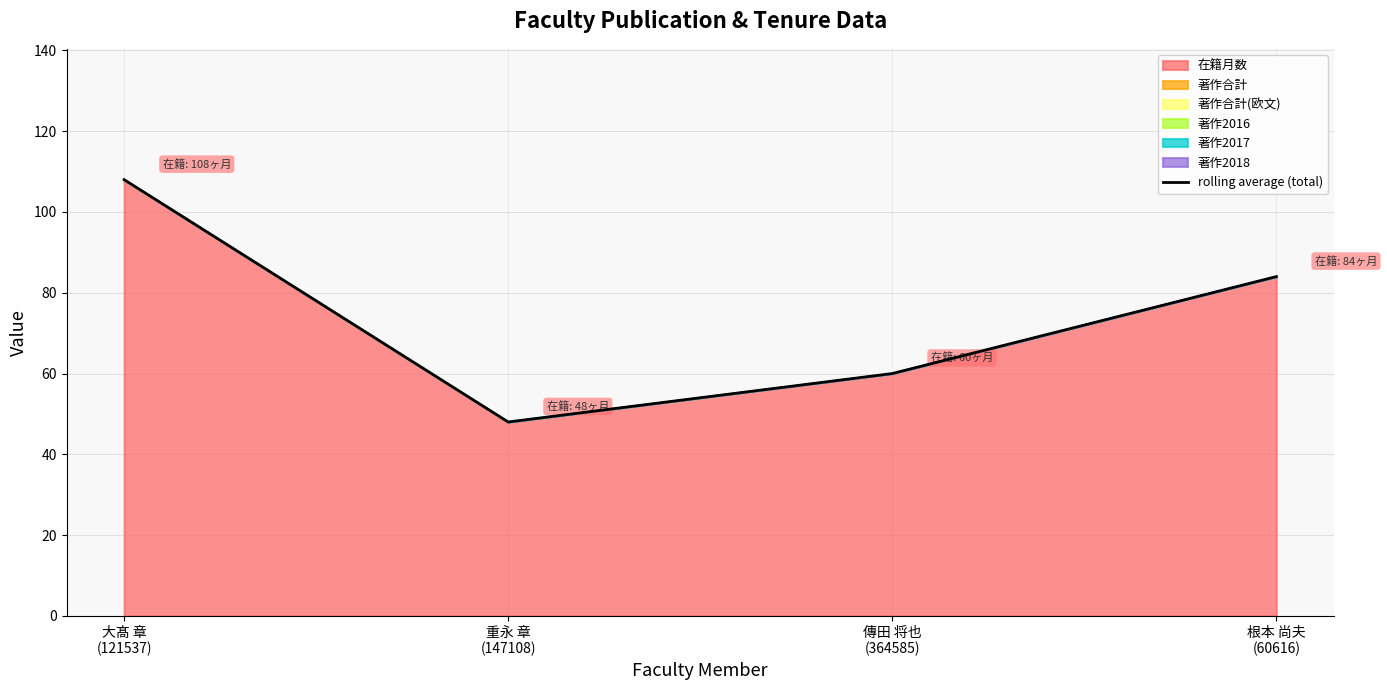

How many points are lower than both their immediate neighbors (excluding endpoints)?

1